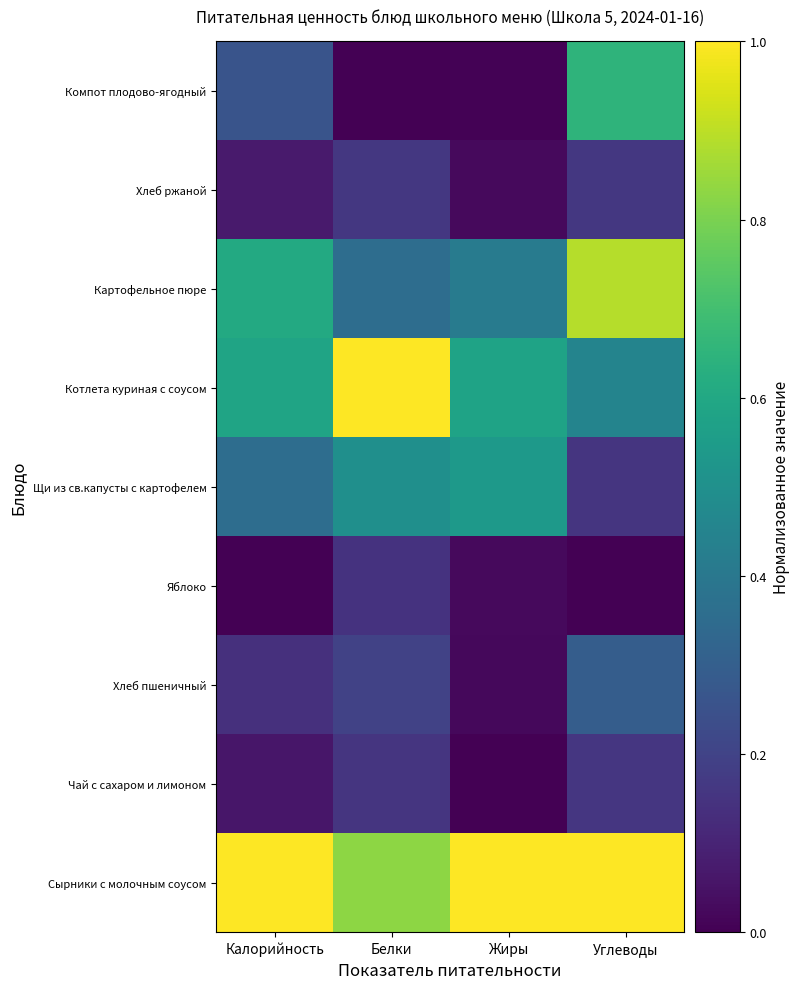

At how many categories does at least one series exceed 0?

4